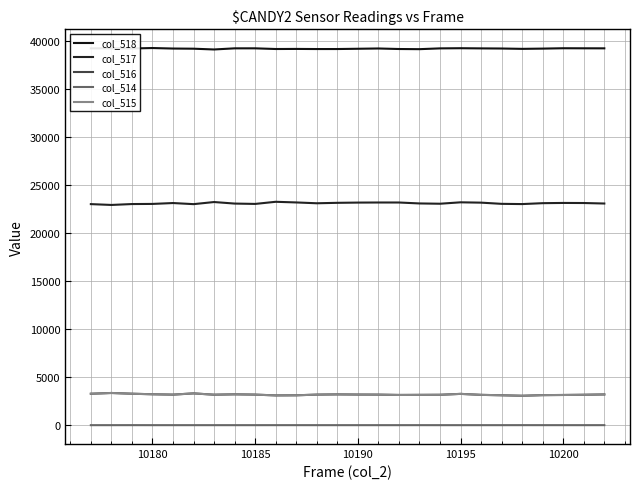

Which series has the largest total across all categories?

col_518